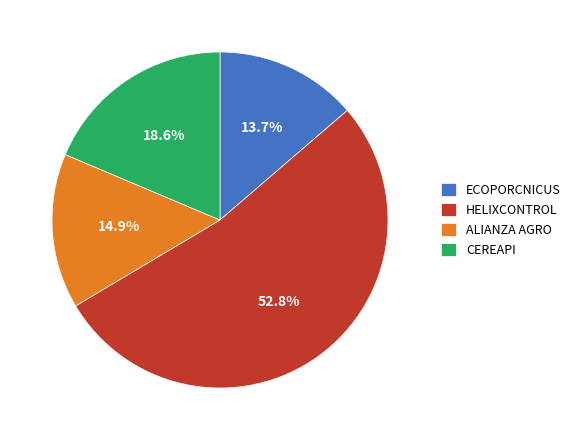

True or false: HELIXCONTROL accounts for 47% of the total.

False